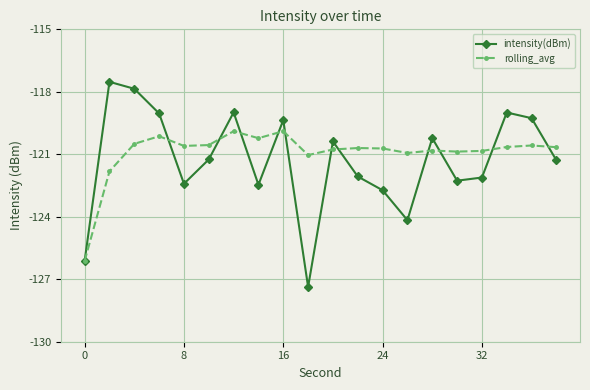

What is the greatest value displayed?

-117.5